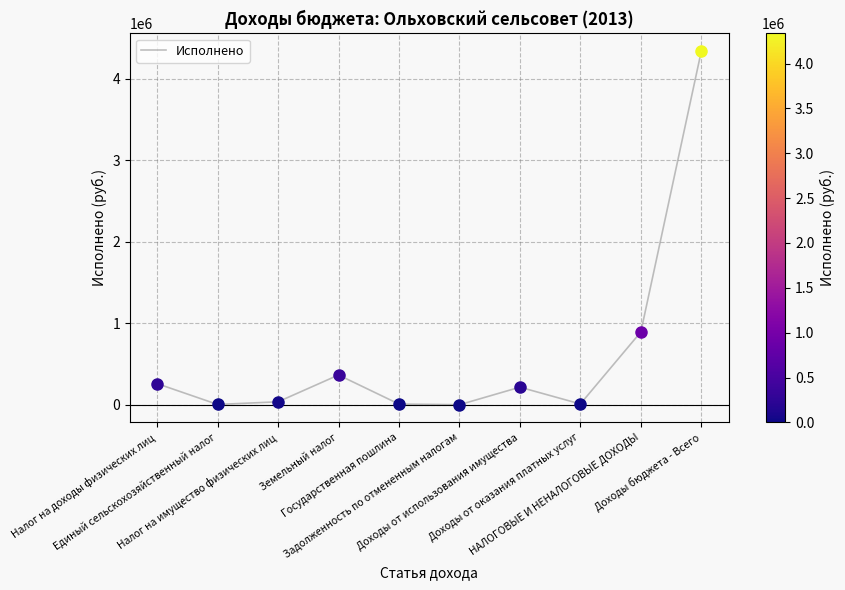

What is the average value?

612001.1